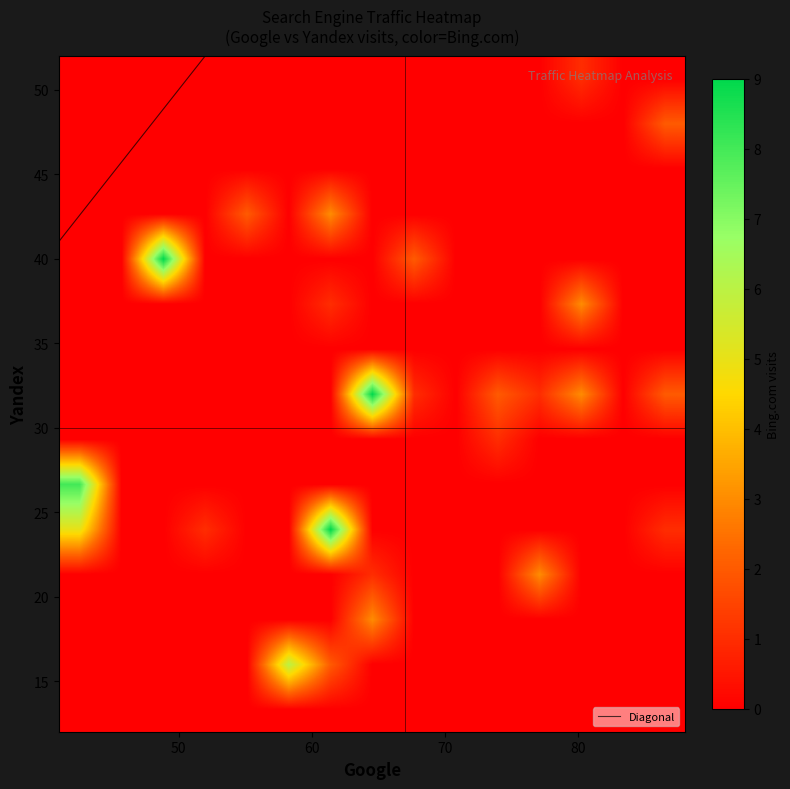

Reading left to right, transcribe all the data shown in this chart.

Google_bins: 0=41	1=51	2=44	3=57	4=50	5=41	6=42	7=62	8=51	9=65	10=60	11=55	12=68	13=71	14=85	15=85	16=78	17=66	18=81	19=81	20=67	21=61	22=81	23=62	24=71	25=88	26=73	27=74	28=63	29=79	30=80	31=87	32=86	33=76	34=60	35=72	36=64	37=66	38=86
Yandex_bins: 0=12	1=17	2=30	3=15	4=39	5=27	6=24	7=25	8=23	9=33	10=37	11=42	12=41	13=21	14=48	15=34	16=31	17=29	18=45	19=51	20=31	21=43	22=52	23=38	24=28	25=25	26=30	27=31	28=18	29=32	30=37	31=33	32=34	33=21	34=17	35=21	36=20	37=22	38=12
Bing_vals: 0=0	1=0	2=0	3=6	4=9	5=8	6=5	7=9	8=1	9=9	10=1	11=2	12=2	13=0	14=2	15=0	16=1	17=0	18=0	19=0	20=1	21=3	22=1	23=0	24=0	25=1	26=1	27=2	28=3	29=3	30=3	31=2	32=0	33=3	34=2	35=0	36=1	37=0	38=0